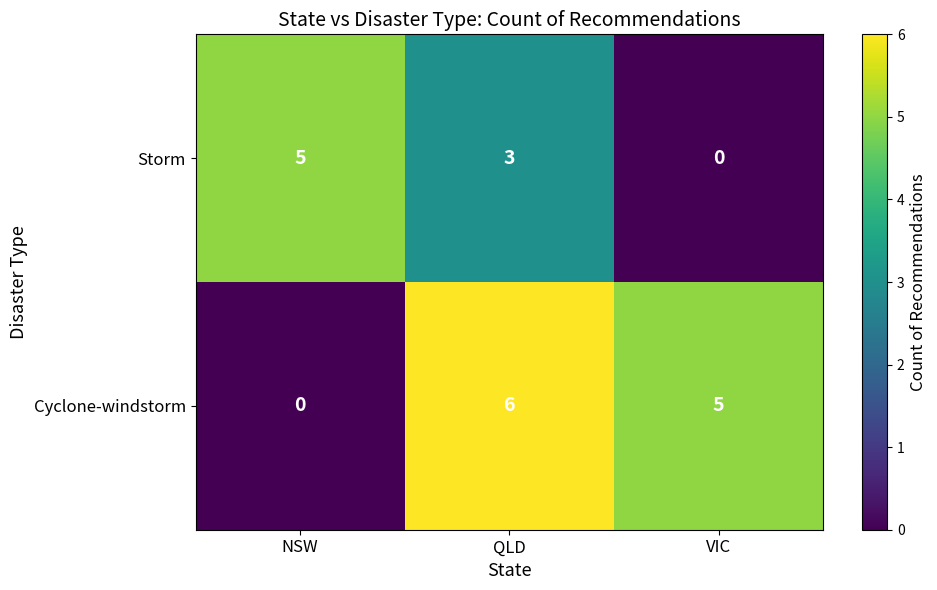

True or false: Storm has a value of 0 at VIC.

True